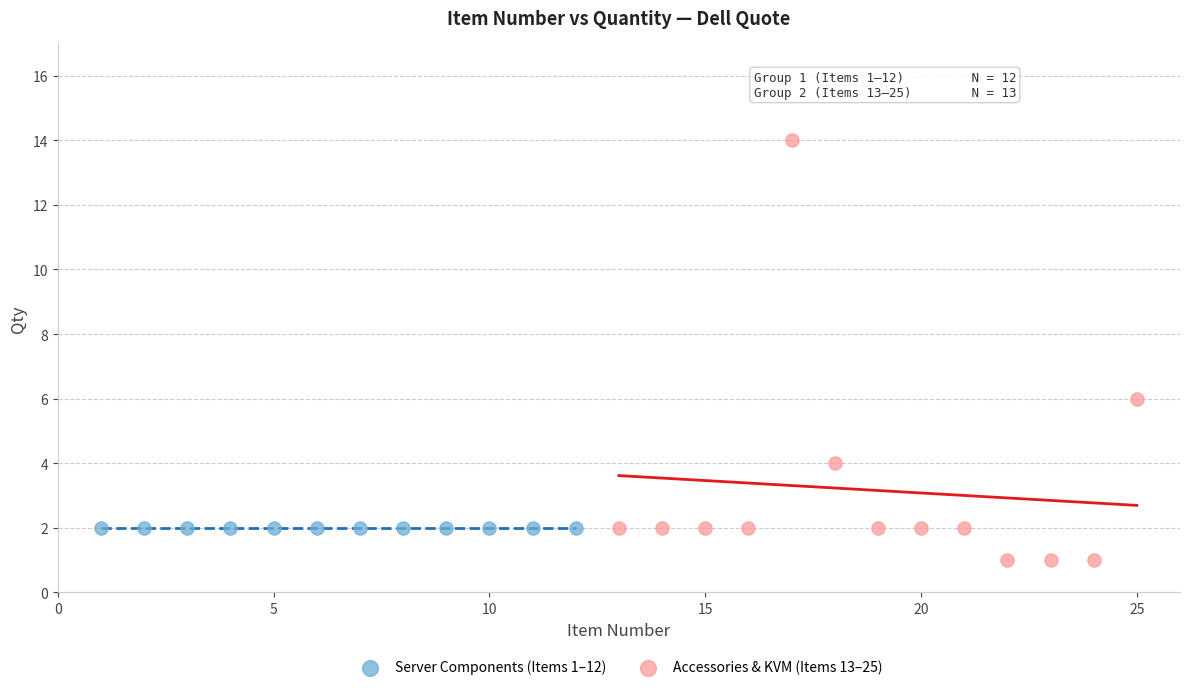

Which series reaches the maximum Y coordinate?

Accessories & KVM (Items 13–25)